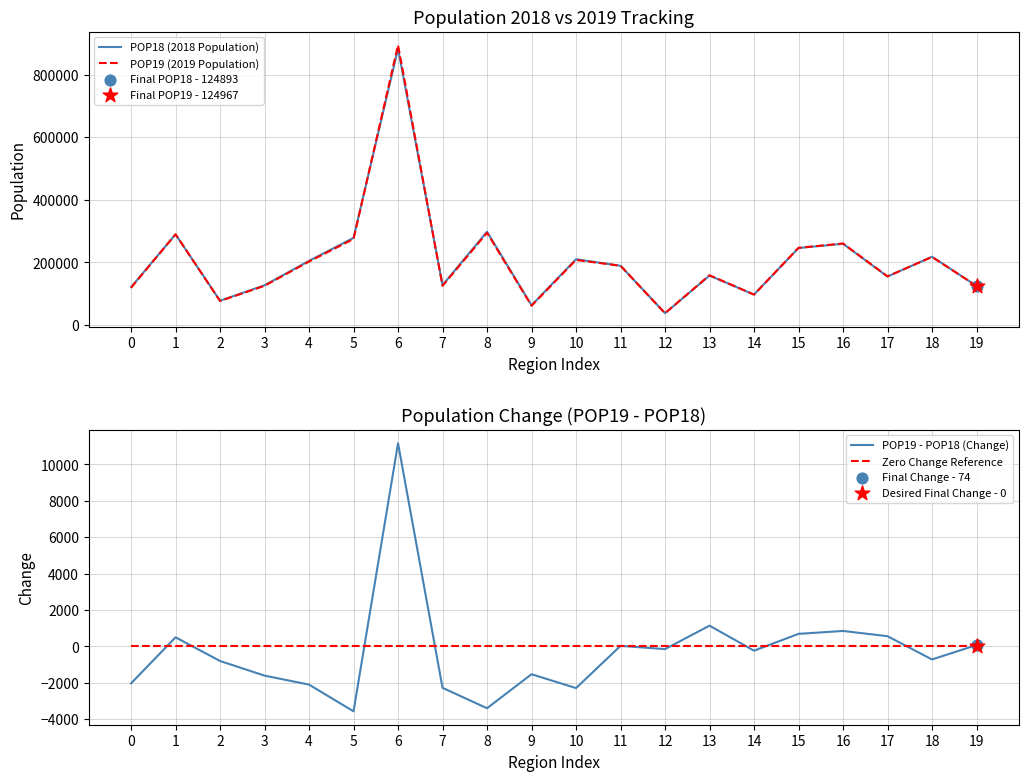

Which series reaches the minimum Y coordinate?

POP19 - POP18 (Change)